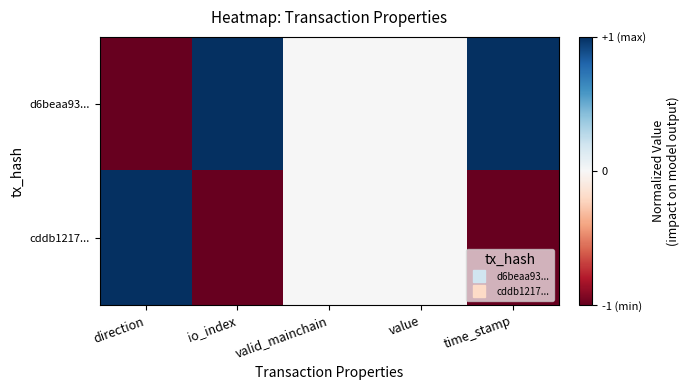

Rank the series by their average value, from lowest to highest.

cddb1217..., d6beaa93...